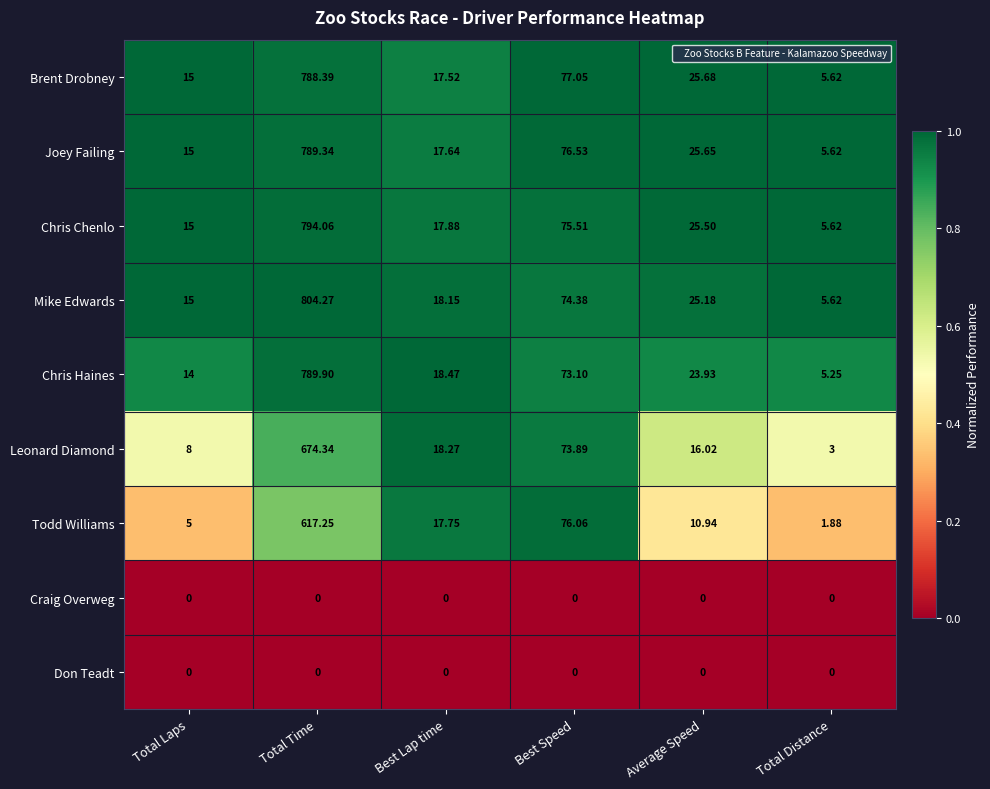

List the labels in order of Joey Failing value, smallest first.

Total Distance, Total Laps, Best Lap time, Average Speed, Best Speed, Total Time